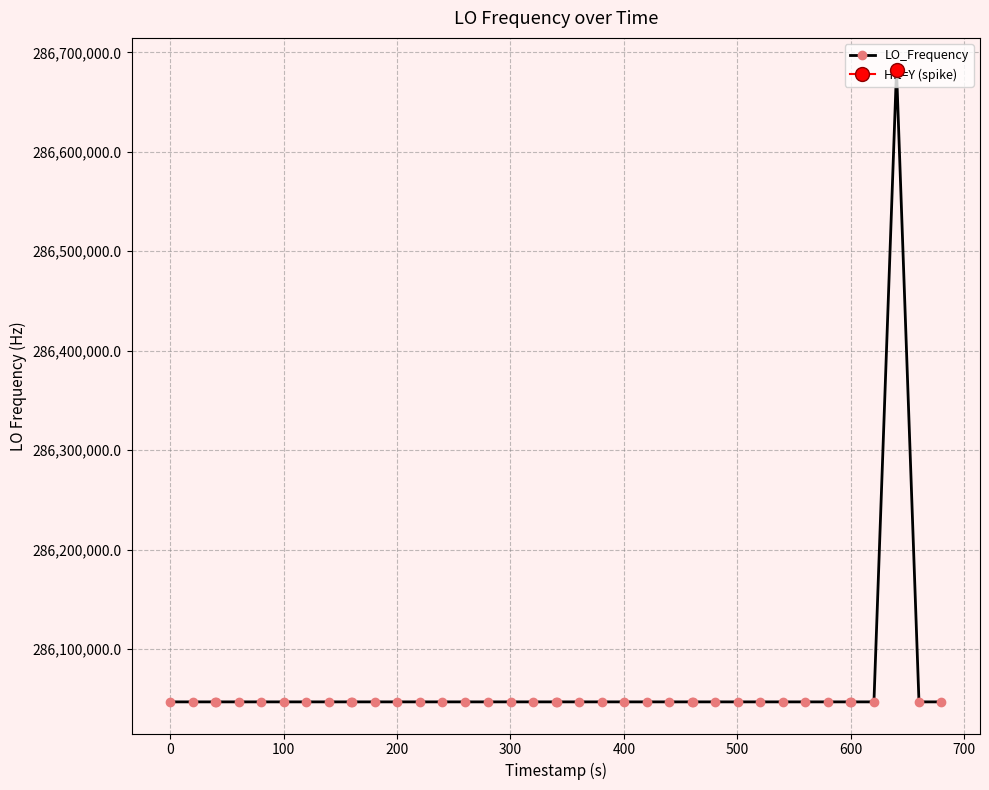

What is the lowest value of the LO_Frequency series?

286046995.0